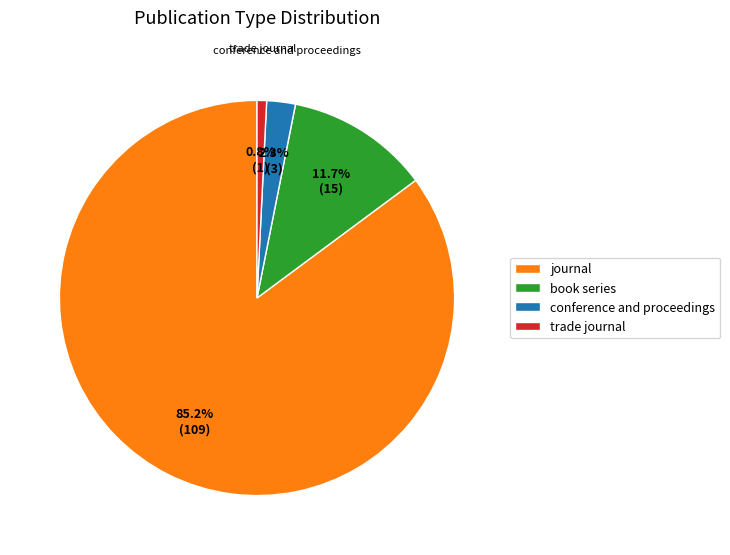

How many slices are in this pie chart?

4